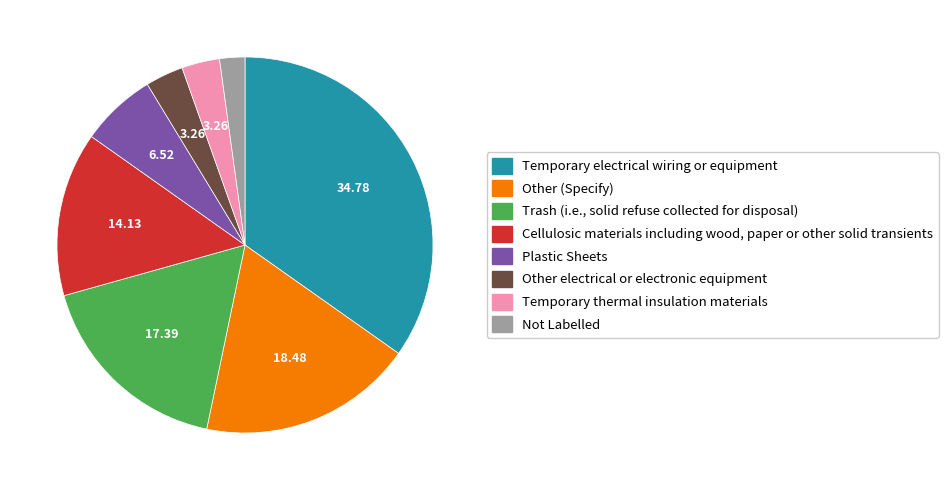

Does any single category account for the majority?

No